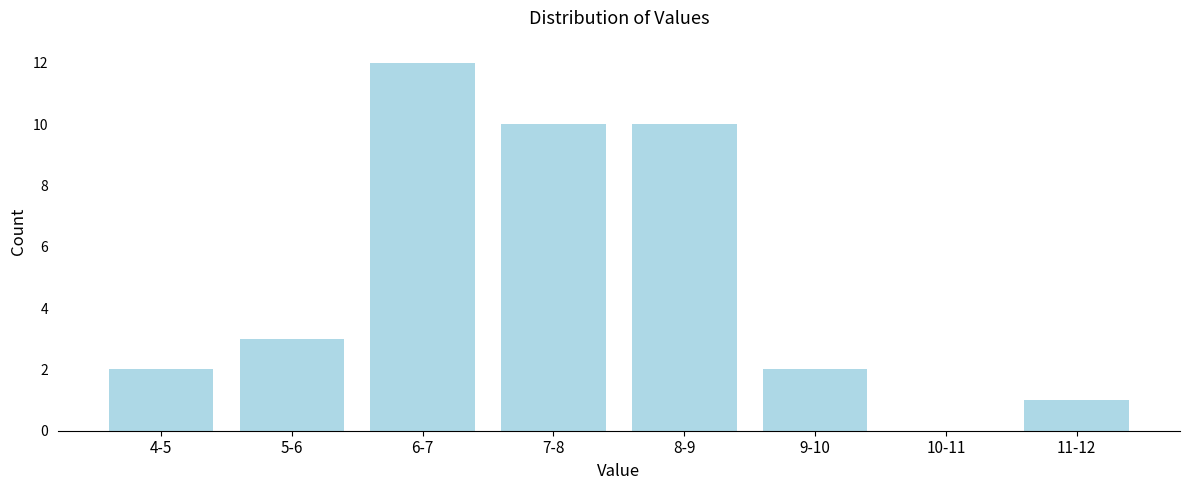

Reading right to left, list all the values displayed in this chart.

11-12=1	10-11=0	9-10=2	8-9=10	7-8=10	6-7=12	5-6=3	4-5=2